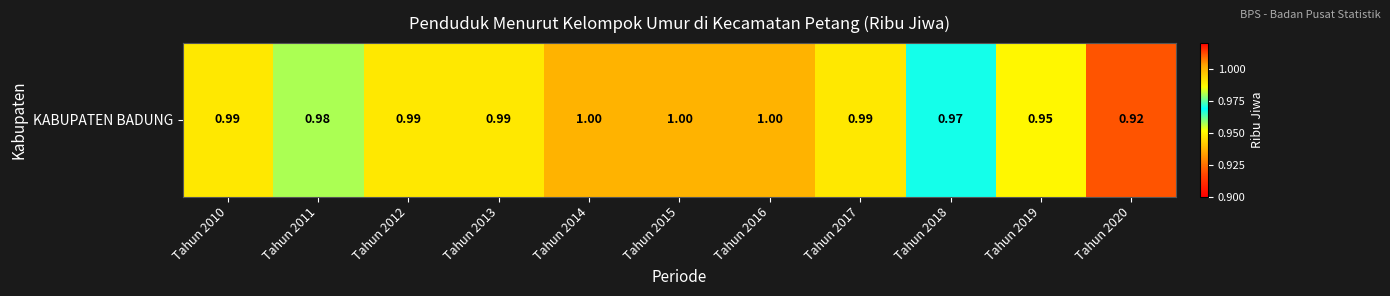

Read the value at Tahun 2018.

1.0